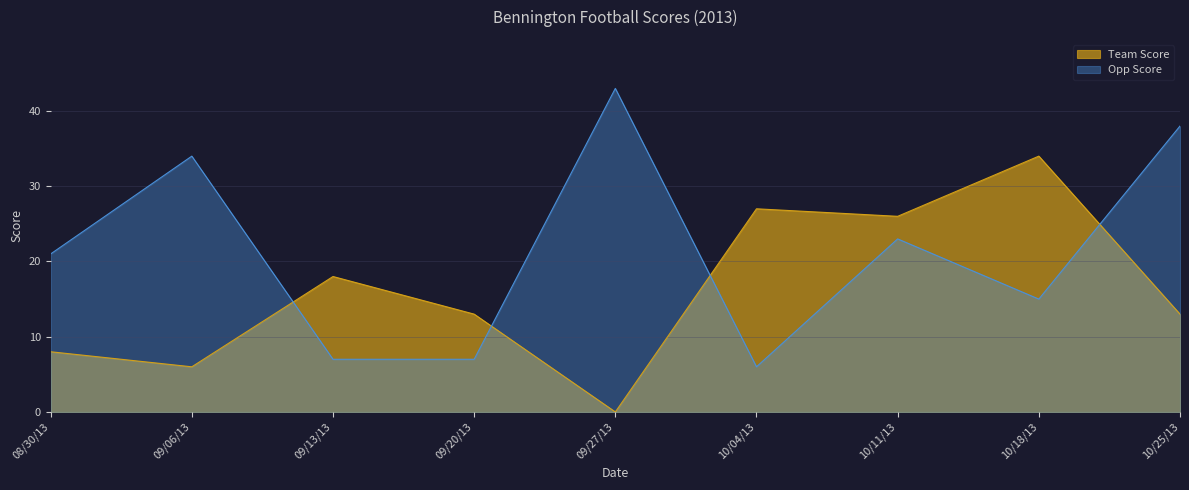

Which series has the largest range (max minus min)?

Opp Score